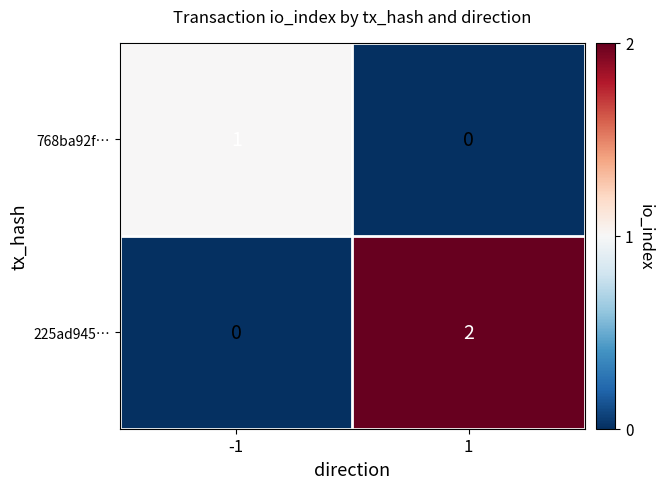

True or false: 768ba92f… has a value of 2 at -1.

False